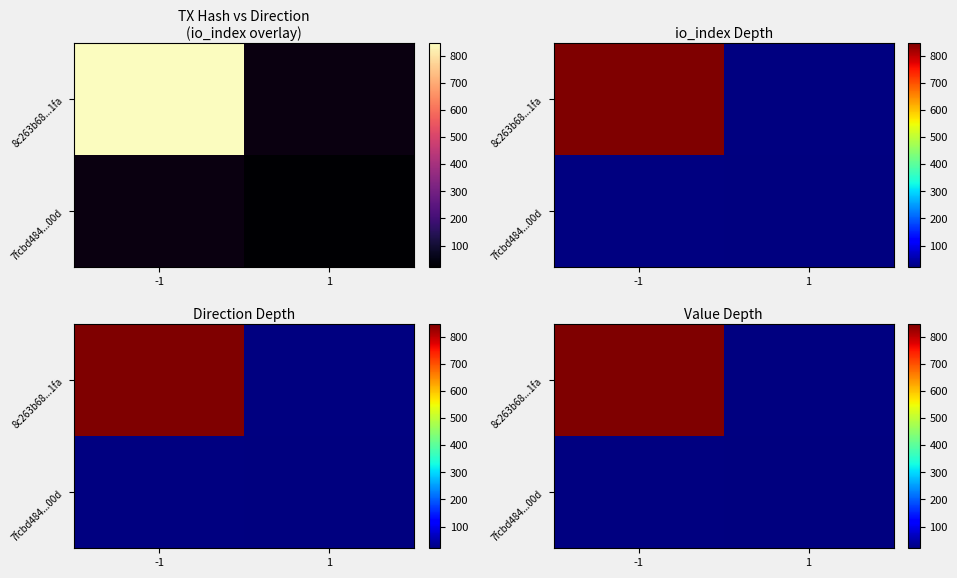

Which series has the largest range (max minus min)?

8c263b68...1fa